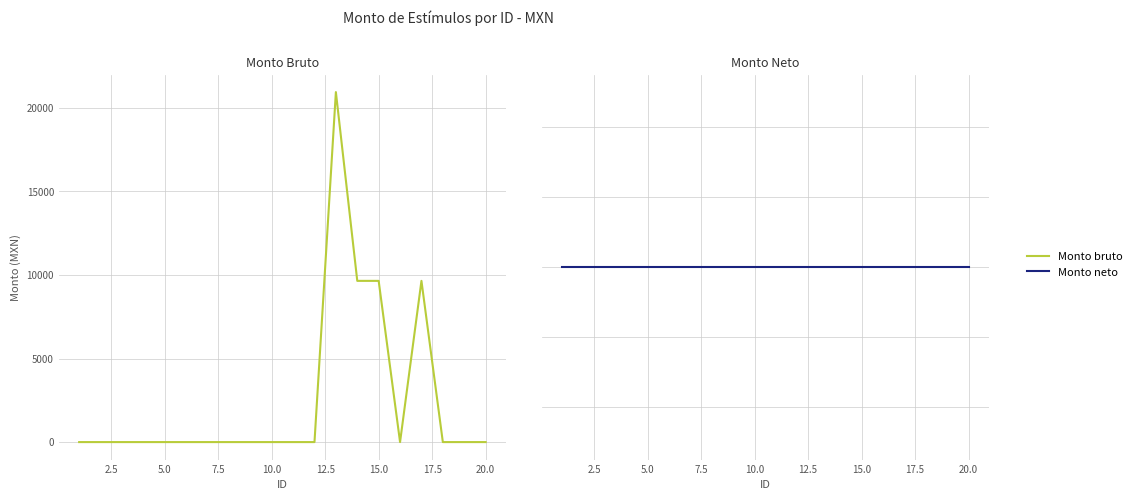

What are all the series names shown in the legend?

Monto bruto, Monto neto